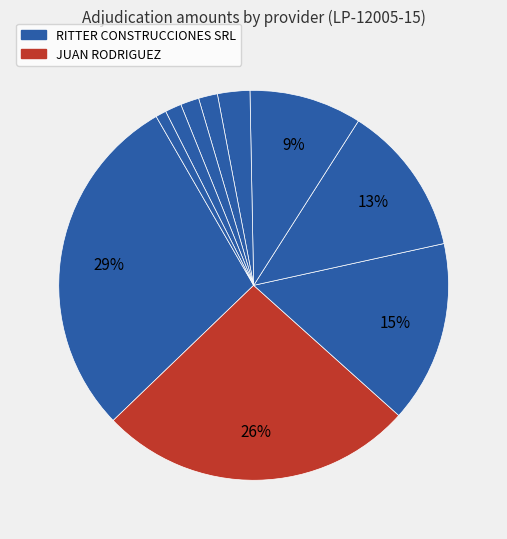

How many segments does this pie chart have?

10